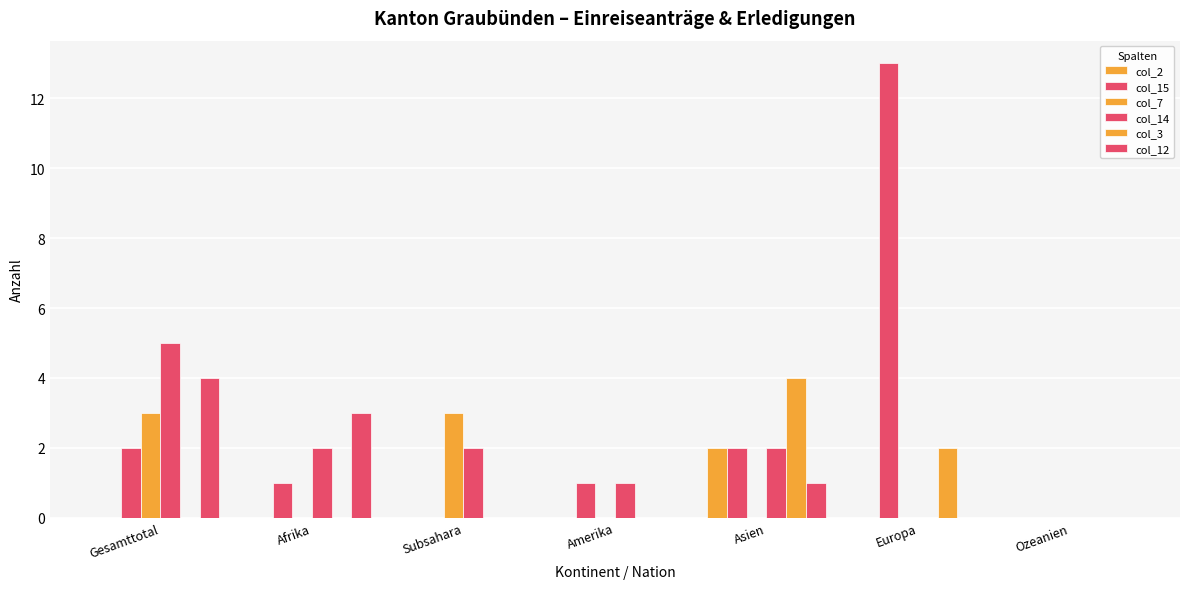

Reading left to right, extract all data points from this chart.

col_2: Gesamttotal=0	Afrika=0	Subsahara=0	Amerika=0	Asien=2	Europa=0	Ozeanien=0
col_15: Gesamttotal=2	Afrika=1	Subsahara=0	Amerika=1	Asien=2	Europa=13	Ozeanien=0
col_7: Gesamttotal=3	Afrika=0	Subsahara=3	Amerika=0	Asien=0	Europa=0	Ozeanien=0
col_14: Gesamttotal=5	Afrika=2	Subsahara=2	Amerika=1	Asien=2	Europa=0	Ozeanien=0
col_3: Gesamttotal=0	Afrika=0	Subsahara=0	Amerika=0	Asien=4	Europa=2	Ozeanien=0
col_12: Gesamttotal=4	Afrika=3	Subsahara=0	Amerika=0	Asien=1	Europa=0	Ozeanien=0